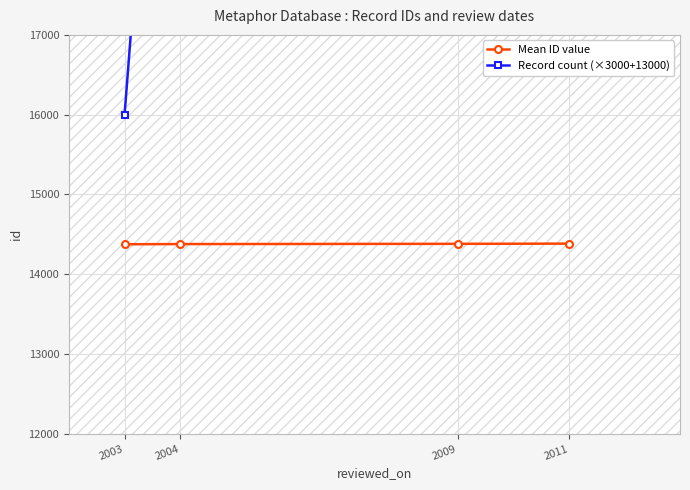

What is the highest value of the Record count (×3000+13000) series?

25000.0